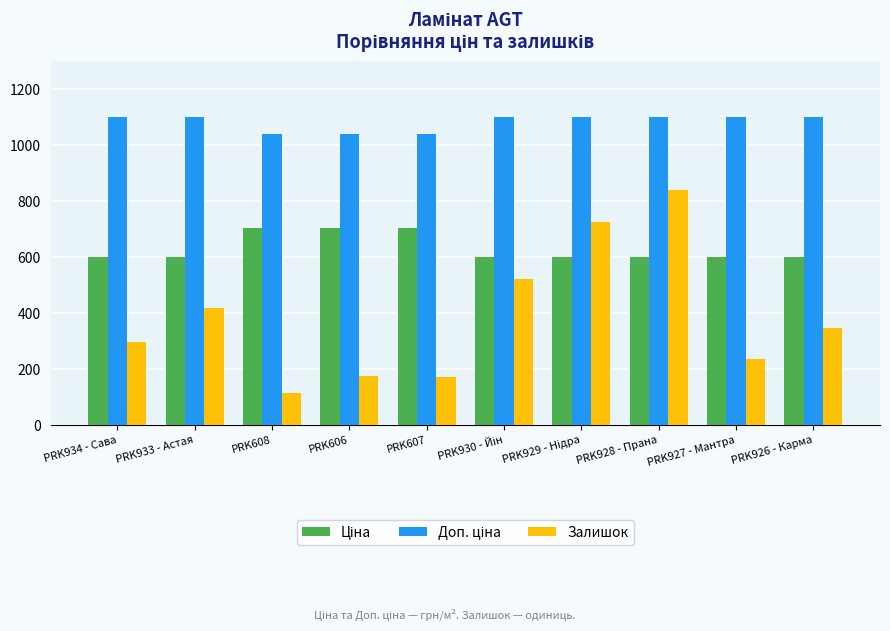

What is the greatest value displayed?

1100.0